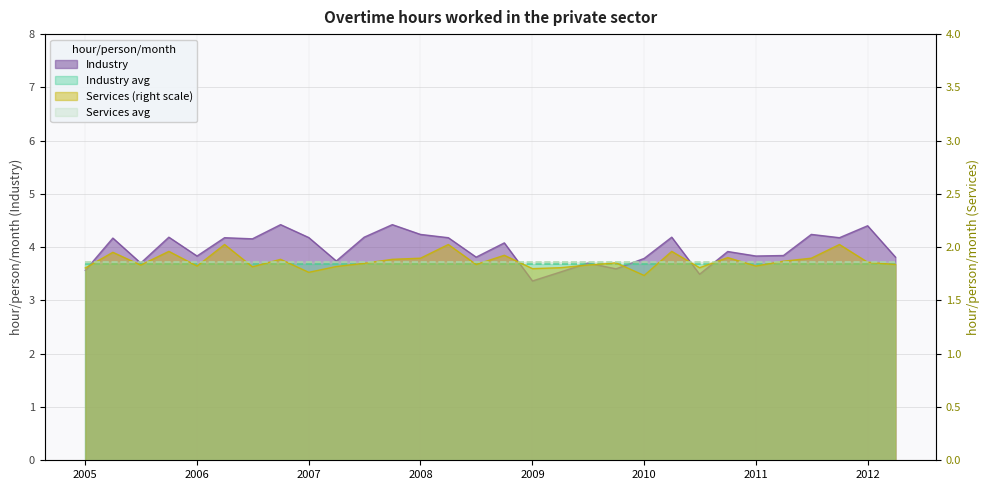

What is the difference between the Services (right scale) values at 2005-01-01 and 2011-10-01?

0.2